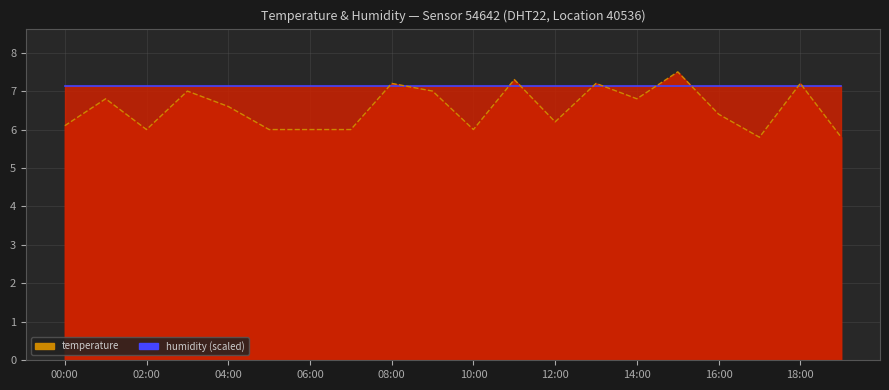

What is the maximum value for humidity (line)?

7.1